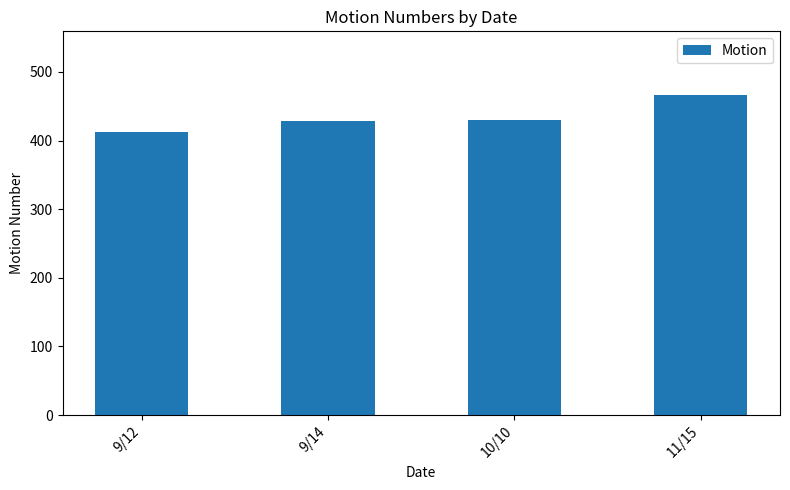

The chart shows a value of 731 at 9/12. True or false?

False